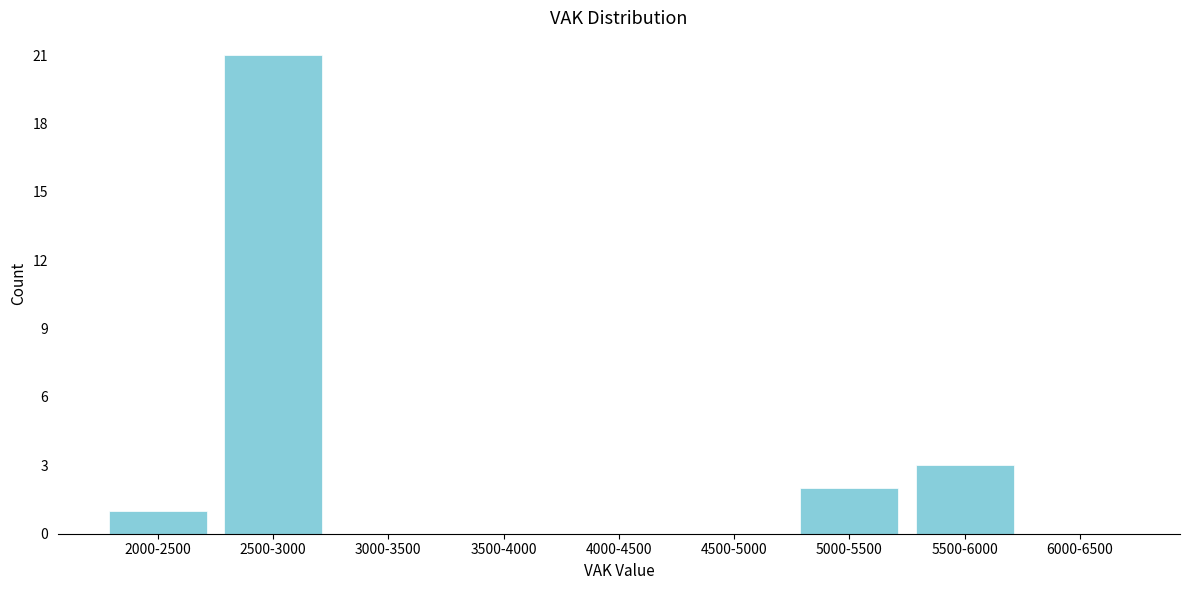

Reading right to left, extract all data points from this chart.

6000-6500=0	5500-6000=3	5000-5500=2	4500-5000=0	4000-4500=0	3500-4000=0	3000-3500=0	2500-3000=21	2000-2500=1